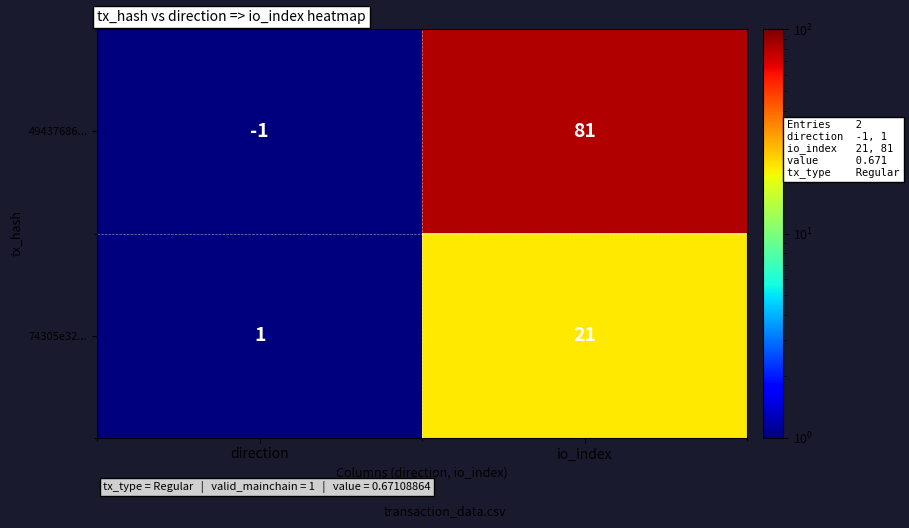

At which label is 49437686... closest to 40?

direction